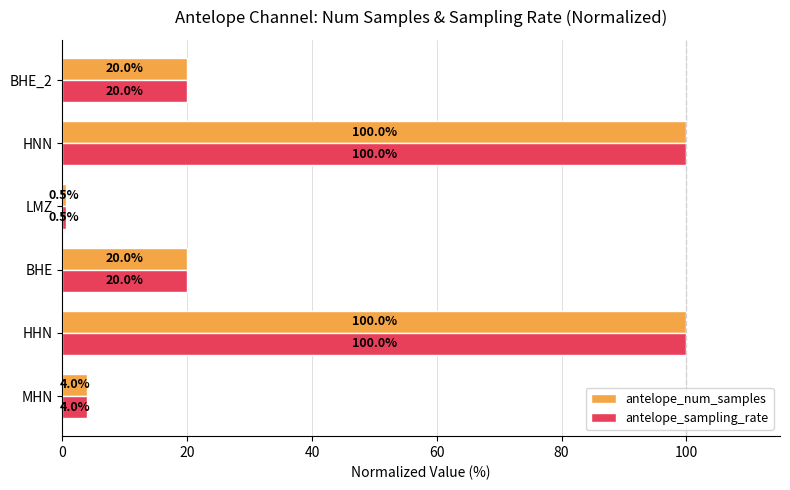

What is the sum of the antelope_num_samples values at BHE_2 and LMZ?

20.5